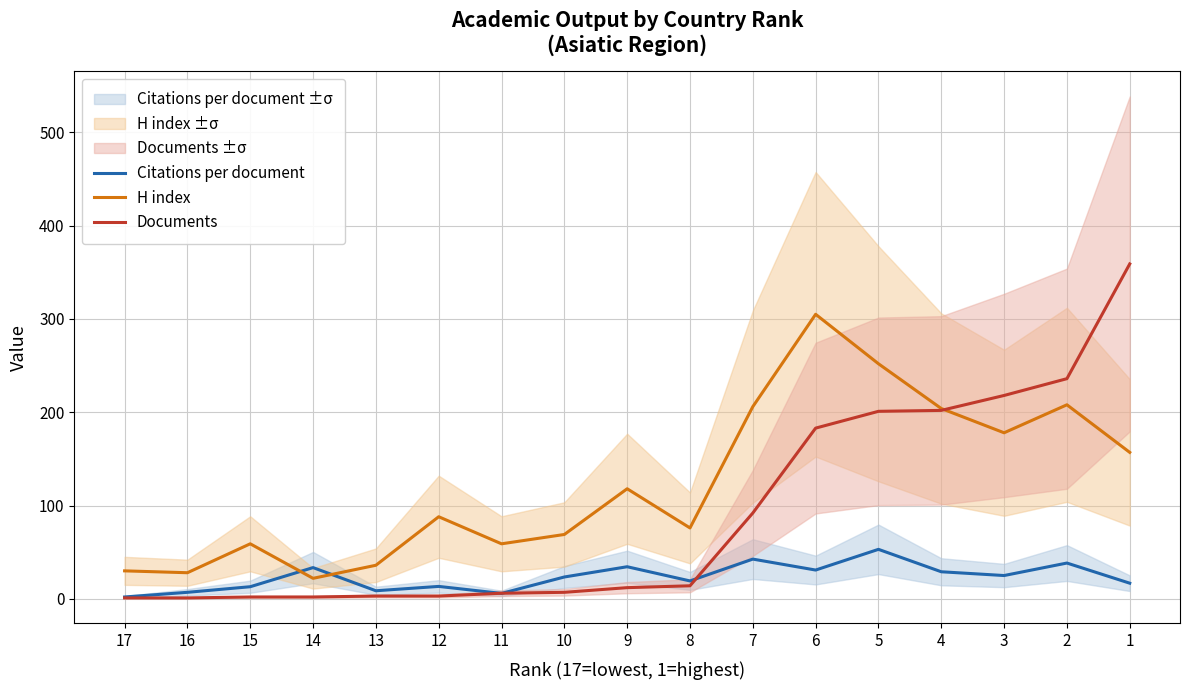

Does the chart have visible grid lines?

Yes